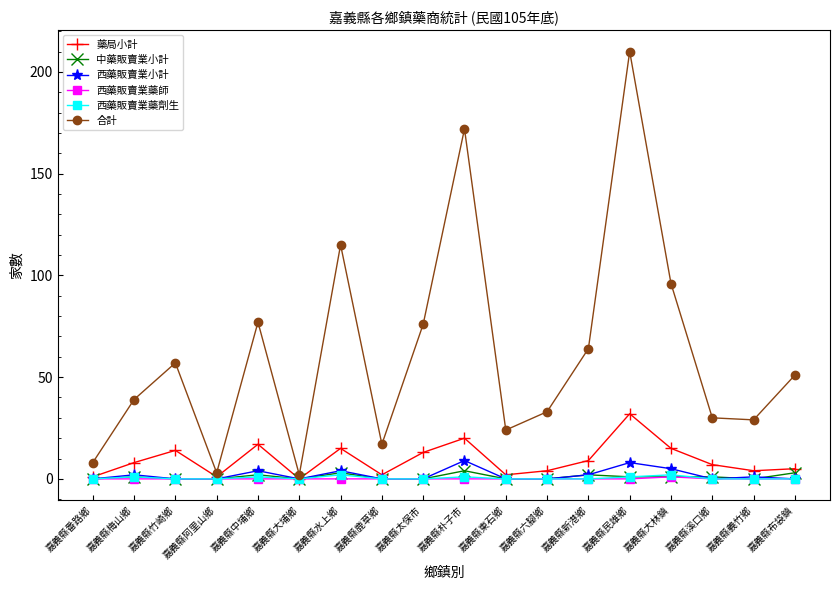

What is the label of the 7th point from the right?

嘉義縣六腳鄉